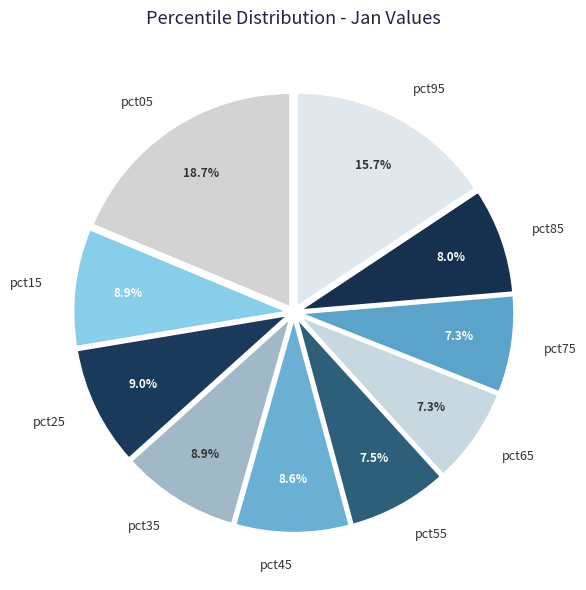

How many slices are in this pie chart?

10